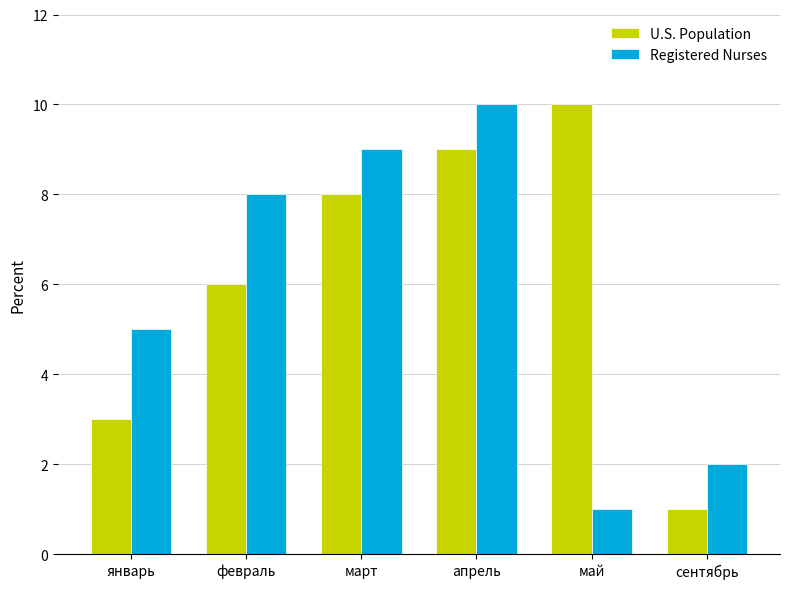

Rank the series by their average value, from highest to lowest.

U.S. Population, Registered Nurses